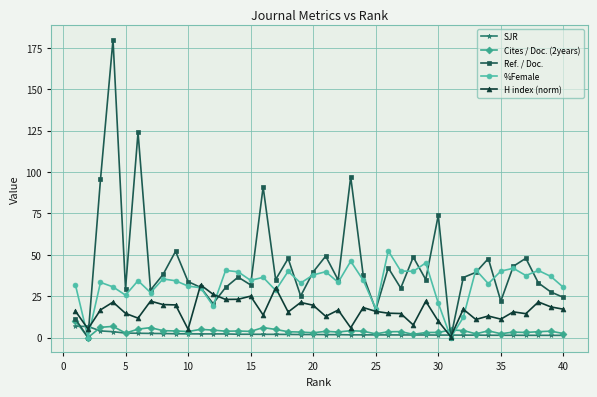

Which series has the largest range (max minus min)?

Ref. / Doc.